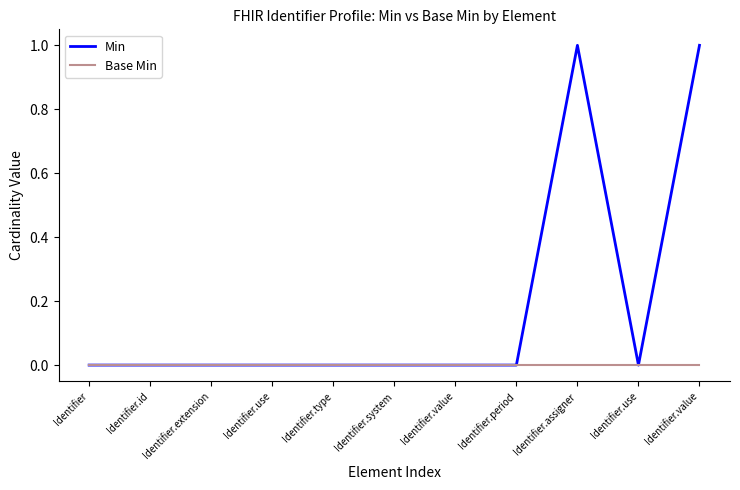

True or false: Min and Base Min cross at least once.

False